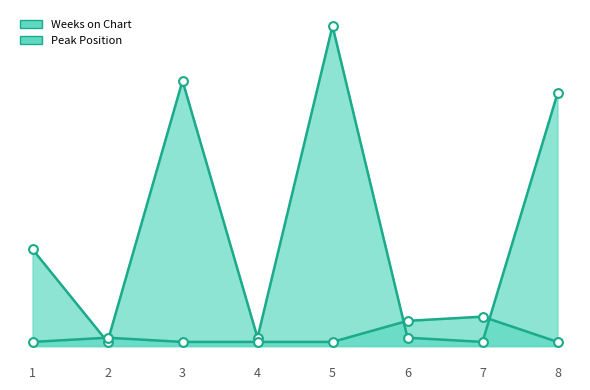

Which series has the largest total across all categories?

Weeks on Chart